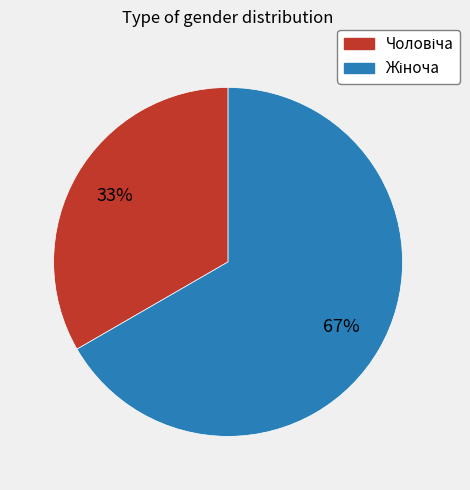

To the nearest percent, what is the average slice percentage?

50%